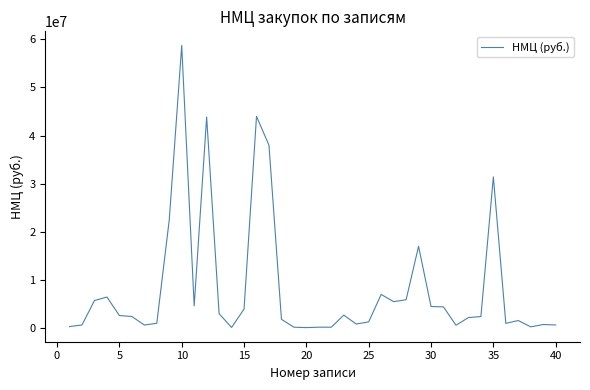

True or false: there are more than 1 points higher than both neighbors.

True